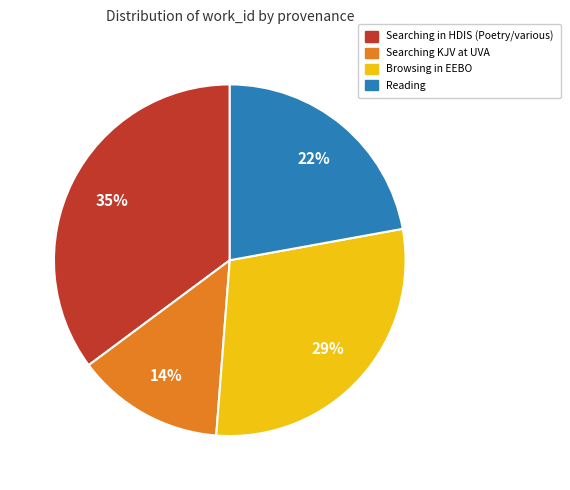

Is there any slice that represents more than half of the pie?

No